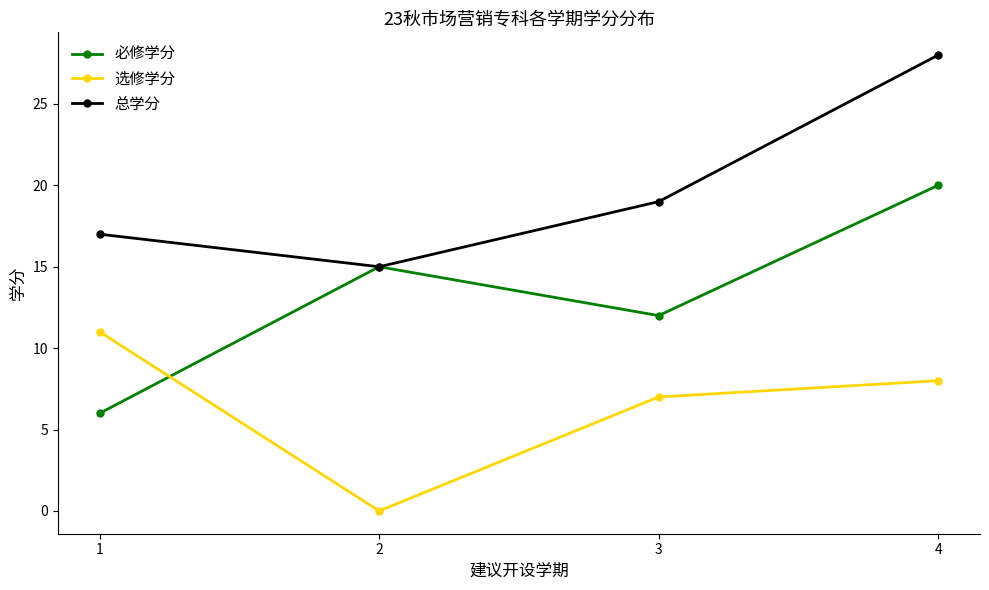

Count the 必修学分 values in the range 12 to 20.

3